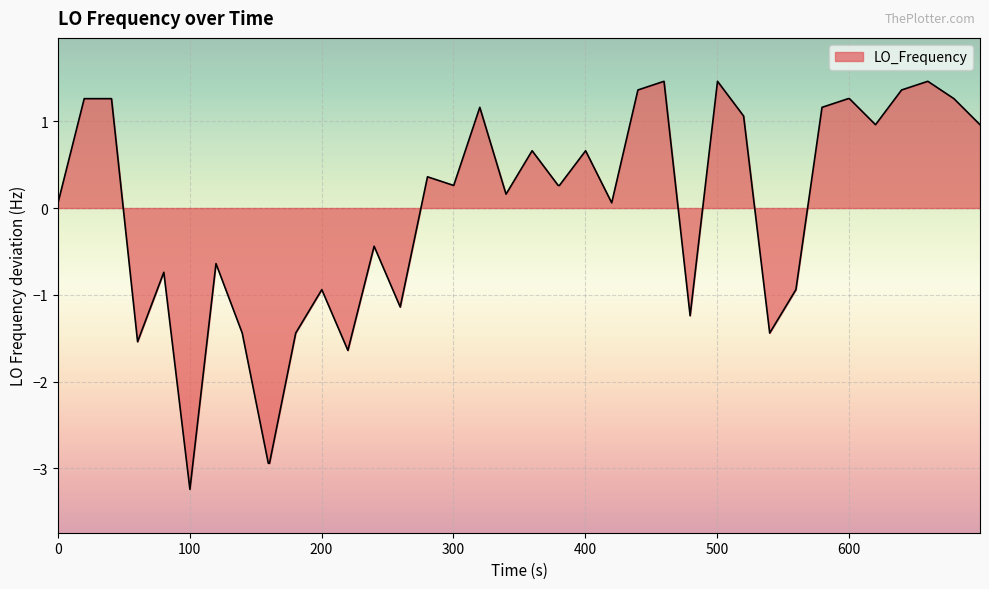

What is the minimum value shown in the chart?

-3.2